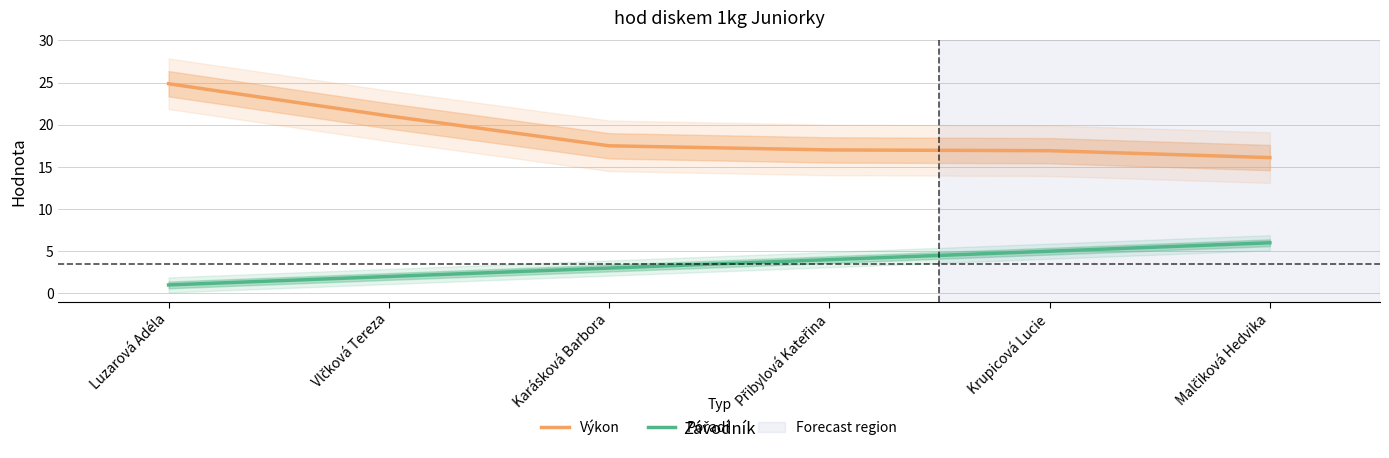

What is the value of the Výkon point at the 4th from the left?

17.0